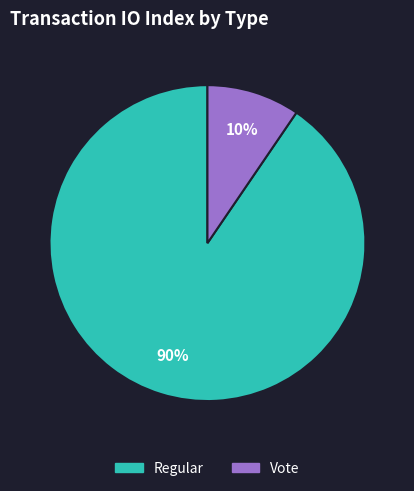

Does any single category account for the majority?

Yes